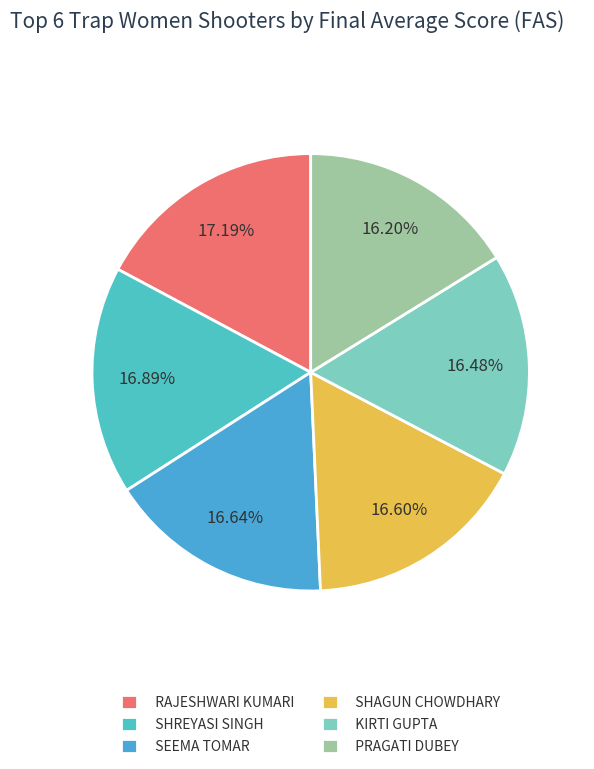

Do SEEMA TOMAR and RAJESHWARI KUMARI together represent more than half of the pie?

No